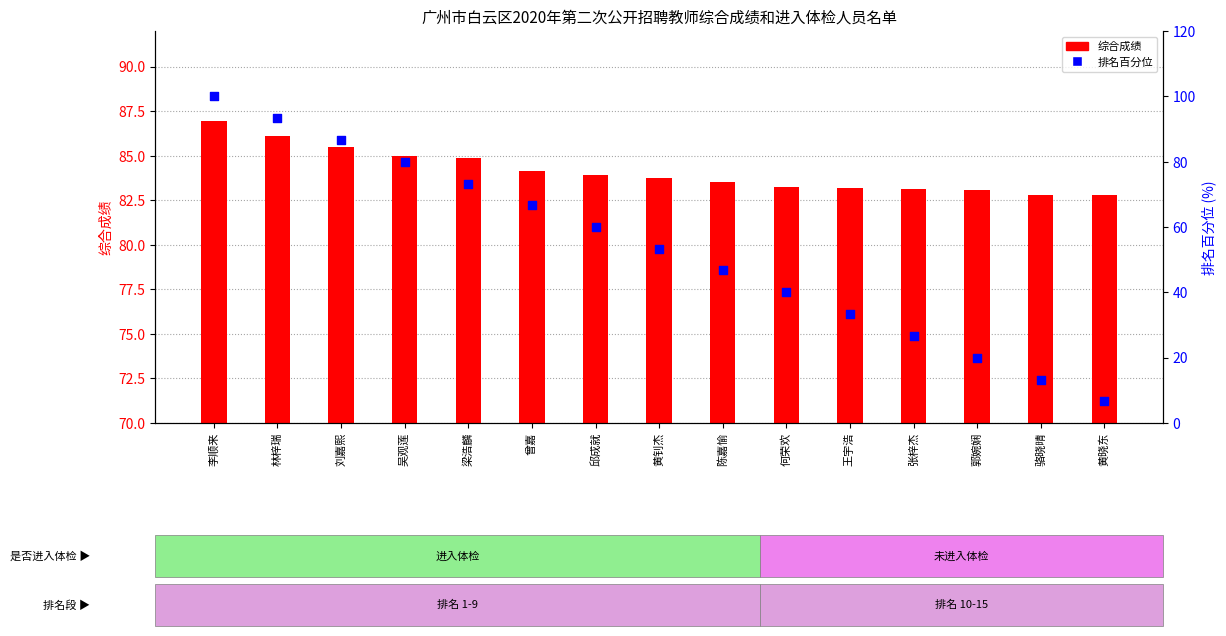

Which series has the largest total across all categories?

综合成绩